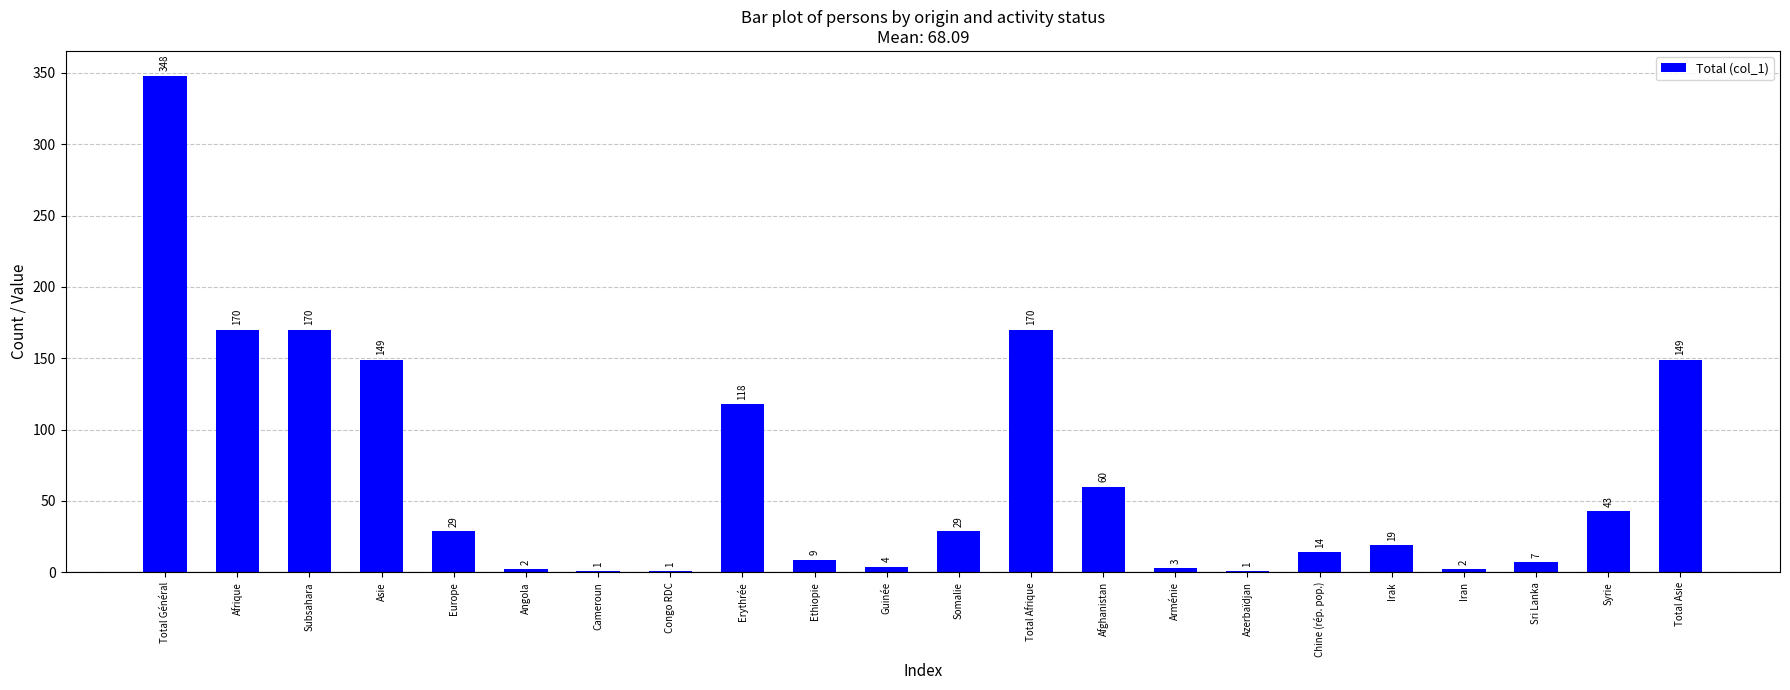

What is the sum of the values at Azerbaïdjan and Angola?

3